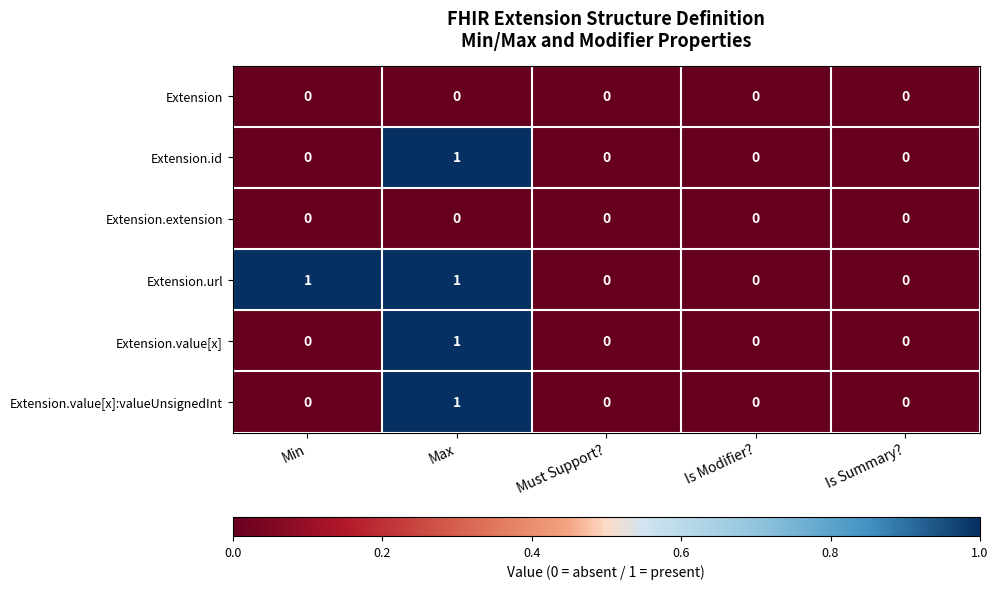

True or false: Extension.value[x]:valueUnsignedInt has a value of 0 at Is Modifier?.

True